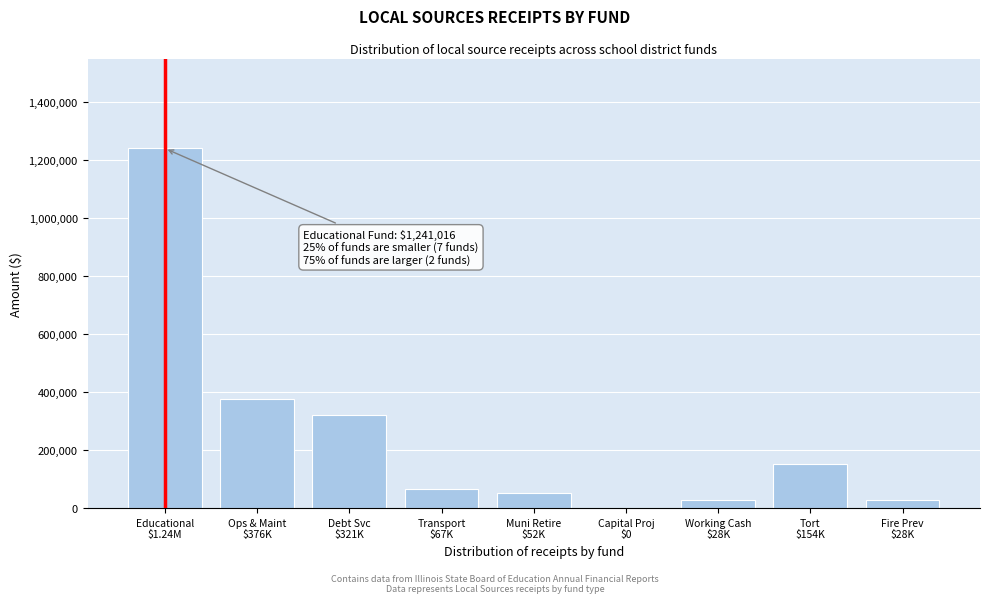

What is the greatest value displayed?

1241016